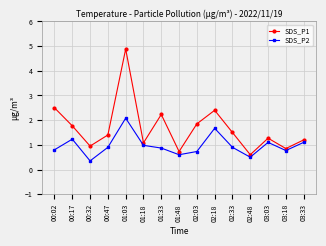

What position from the left is 01:48?

8